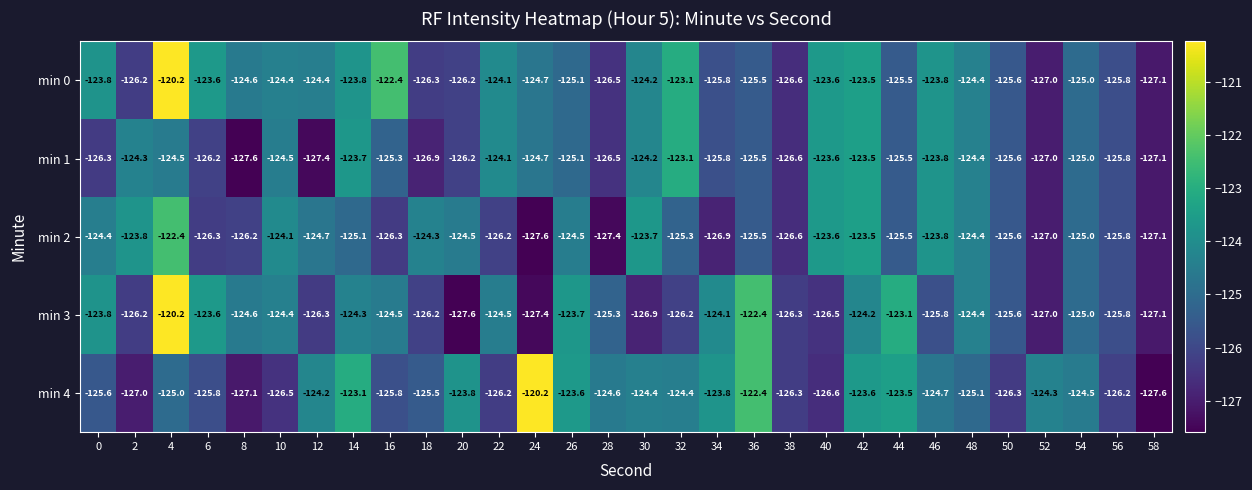

What is the difference between the highest and lowest values at 38?

0.3